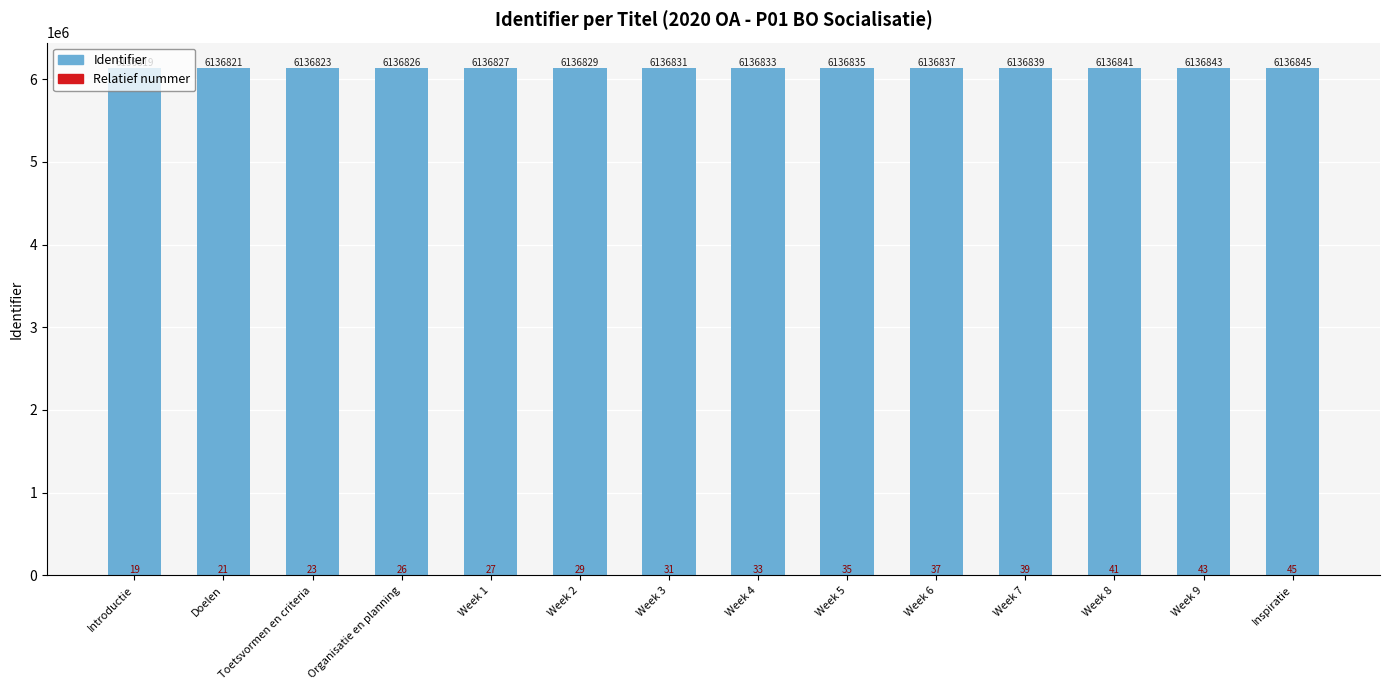

What is the spread (max minus min) of values at Toetsvormen en criteria?

6136800